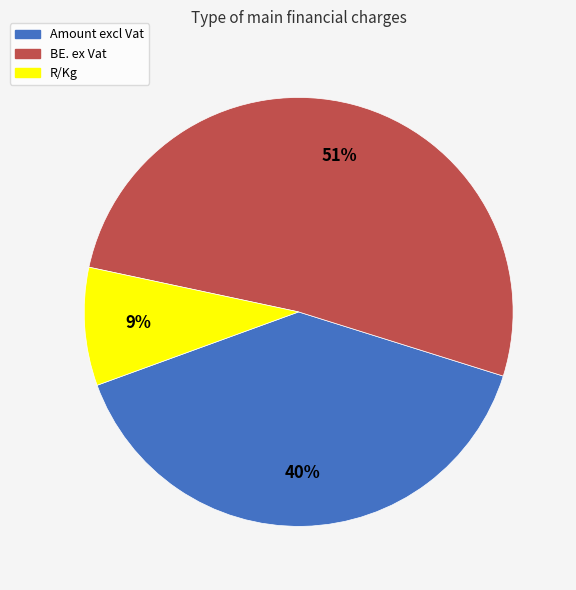

Rank the categories by value from lowest to highest.

R/Kg, Amount excl Vat, BE. ex Vat